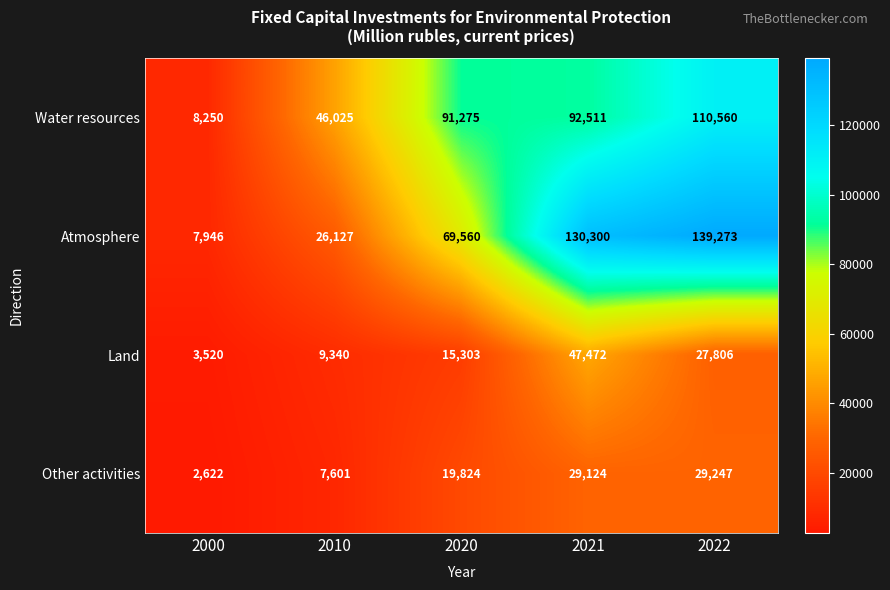

Count the number of categories in the chart.

5